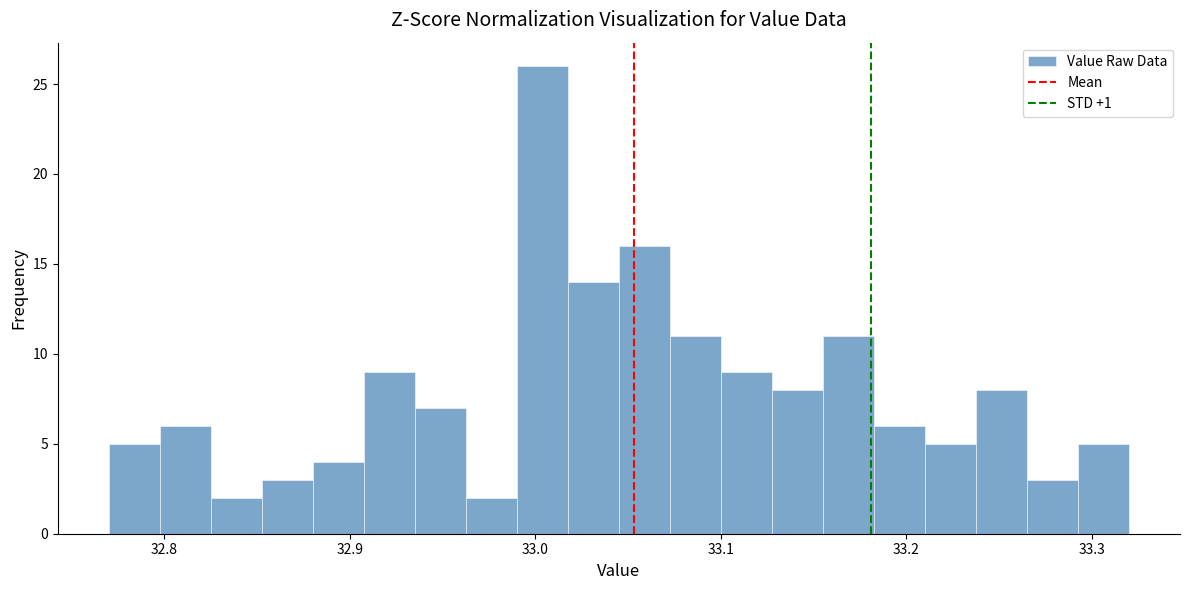

Read against the x-axis, roughly where is the centre of the tallest bar?

33.00